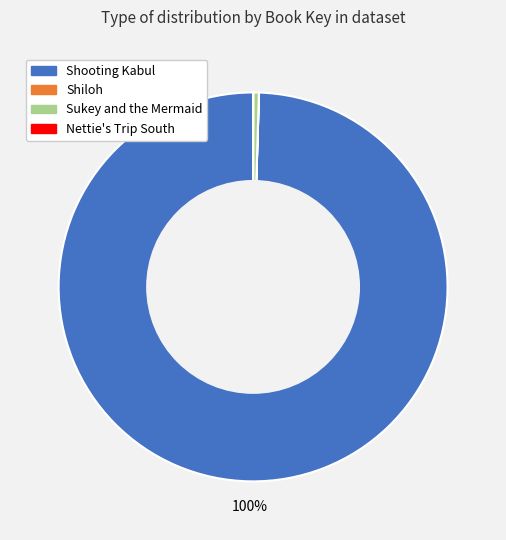

Which slice represents more than half of the pie?

Shooting Kabul